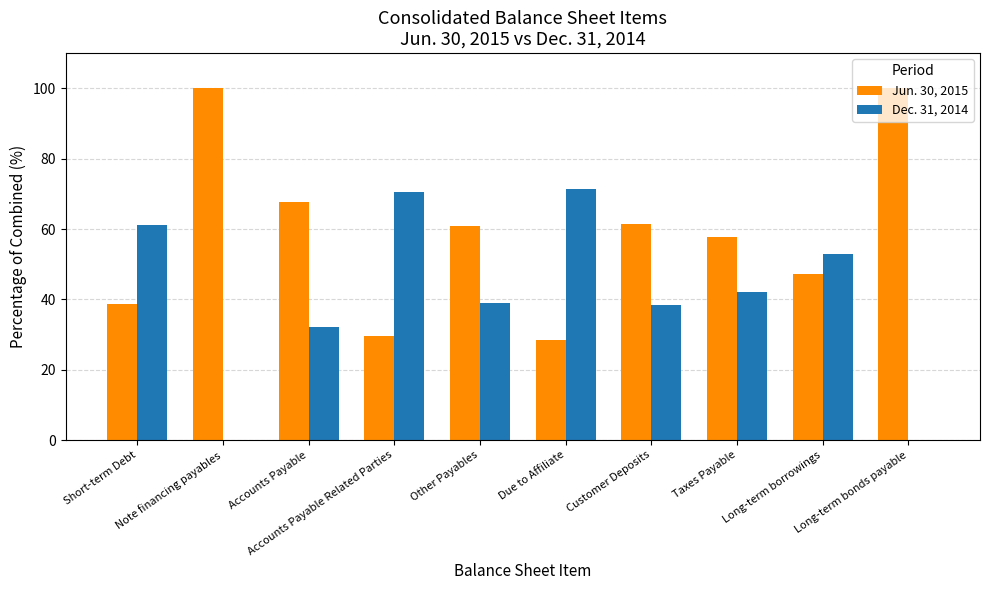

What is the highest value of the Jun. 30, 2015 series?

100.0